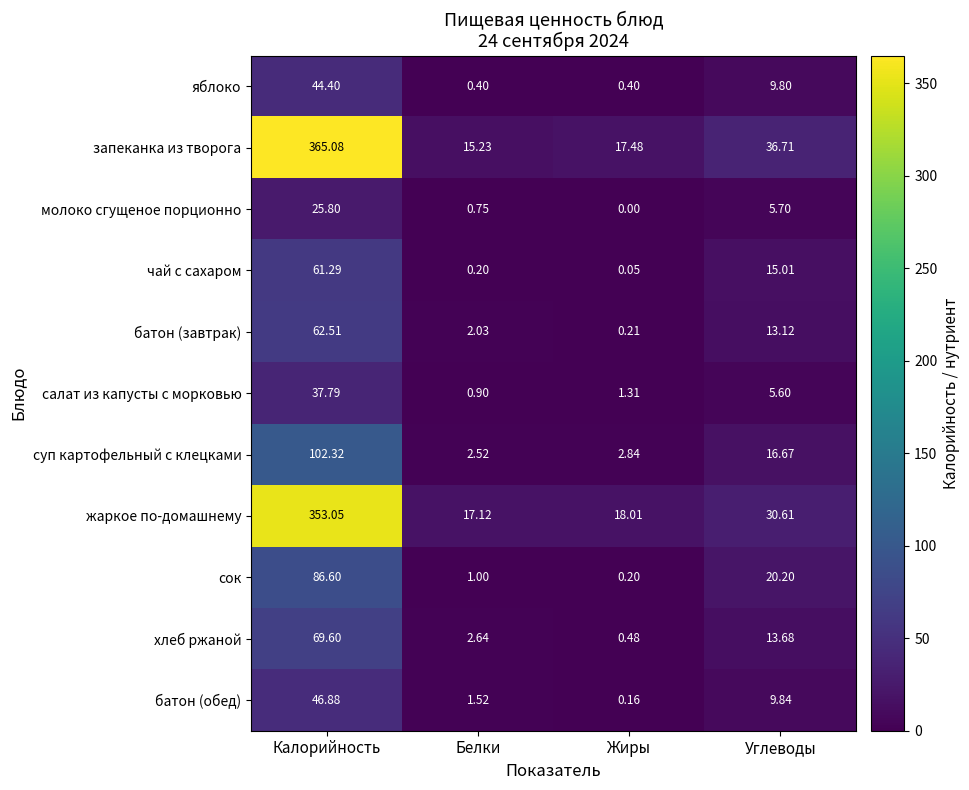

At which label is хлеб ржаной closest to 35?

Углеводы